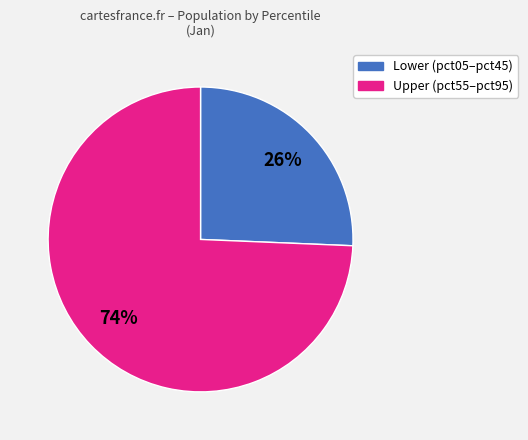

Combined, do Lower (pct05–pct45) and Upper (pct55–pct95) account for over 50%?

Yes